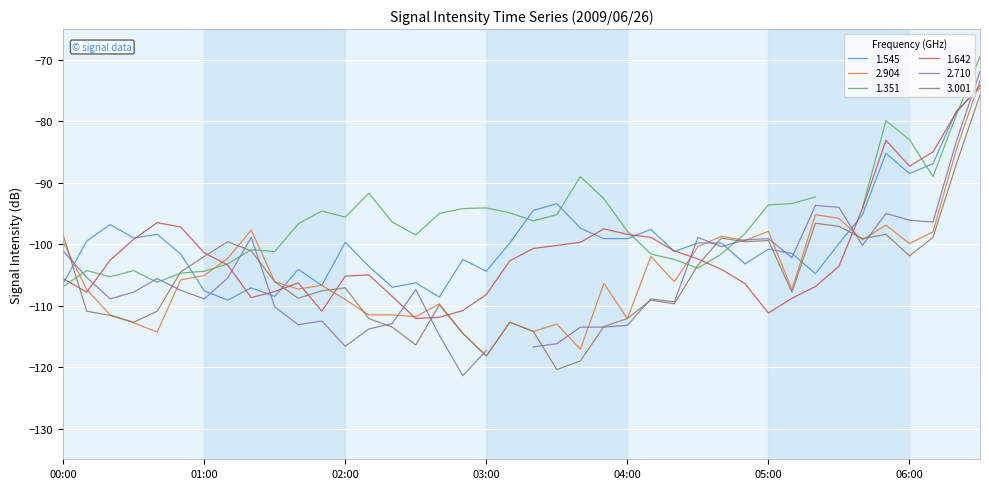

What is the highest value of the 1.642 series?

-74.2